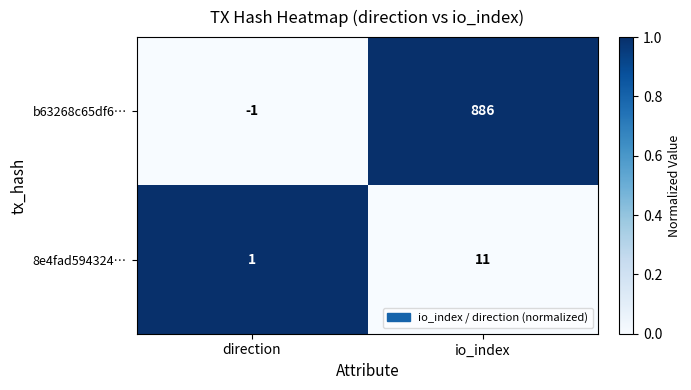

Rank the series at io_index from lowest to highest value.

8e4fad594324…, b63268c65df6…